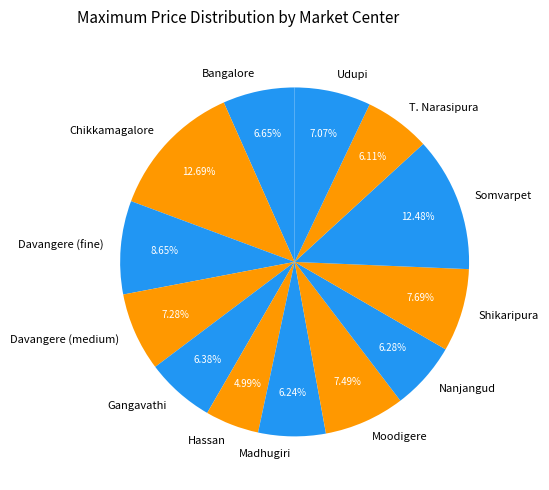

How much of the chart is everything except Somvarpet?

87.5%